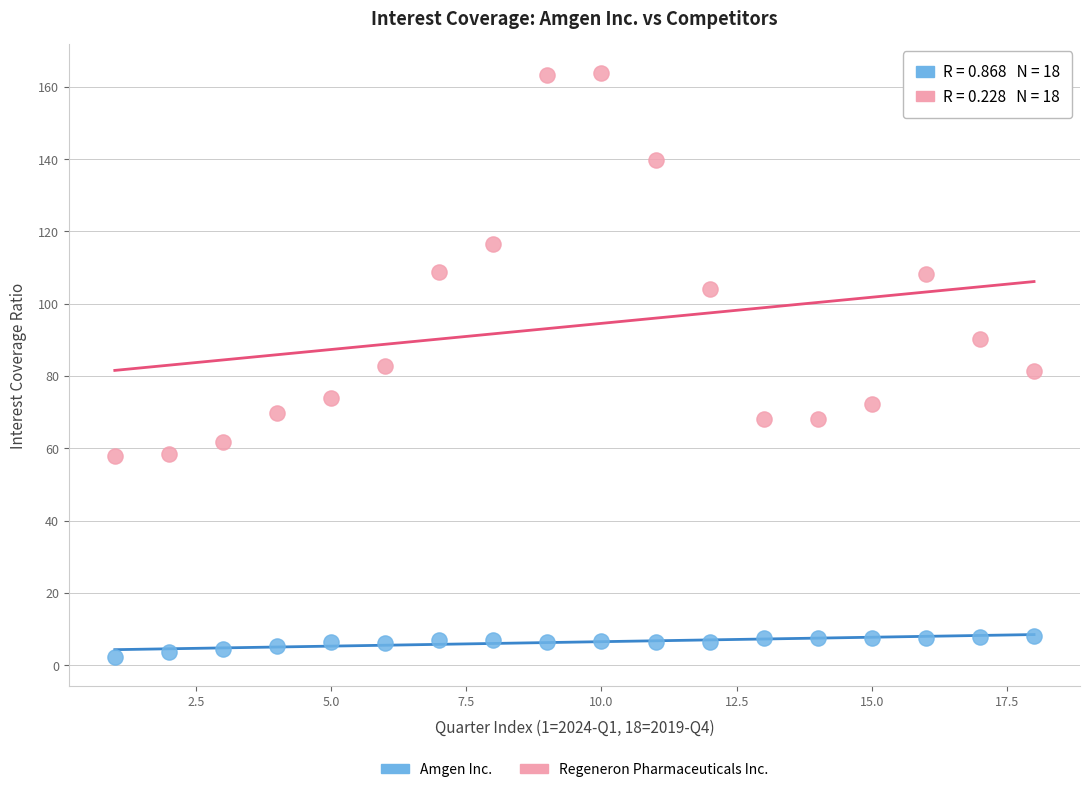

Across all data points, what is the range of Y values (max minus min)?

161.4